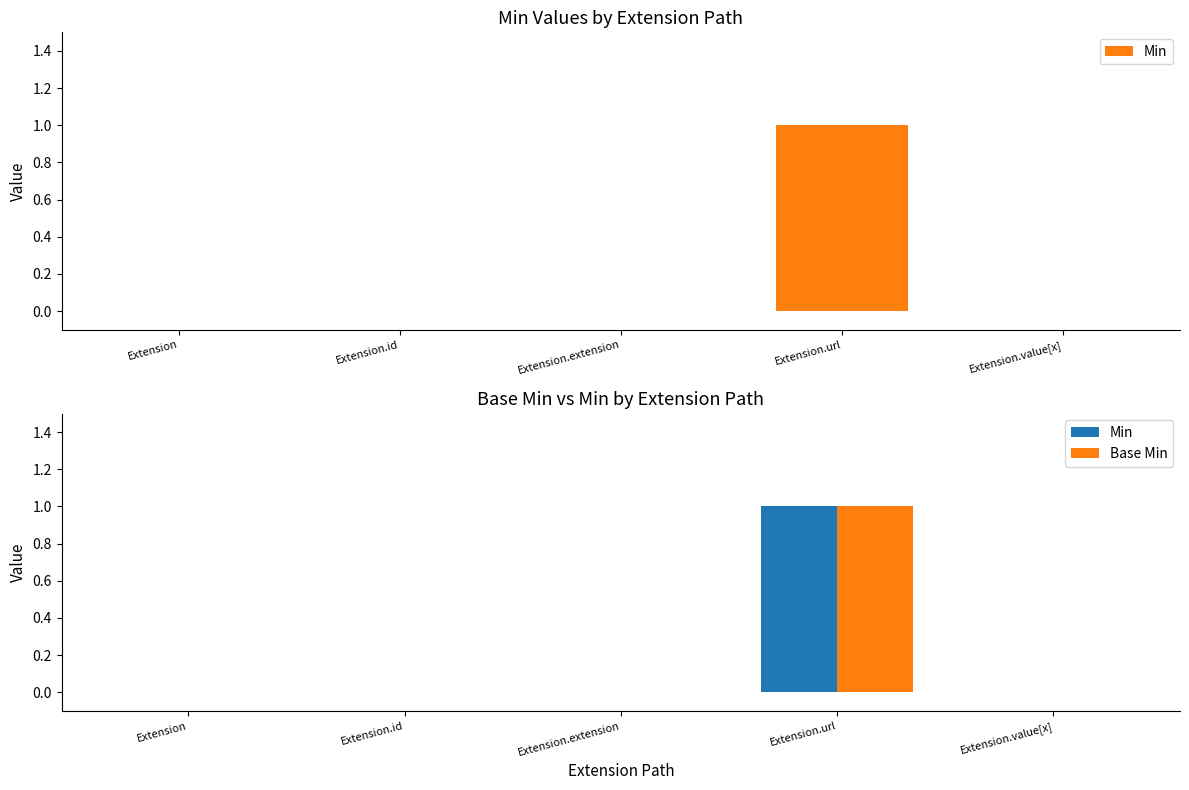

How many Min values are between 0 and 1?

5